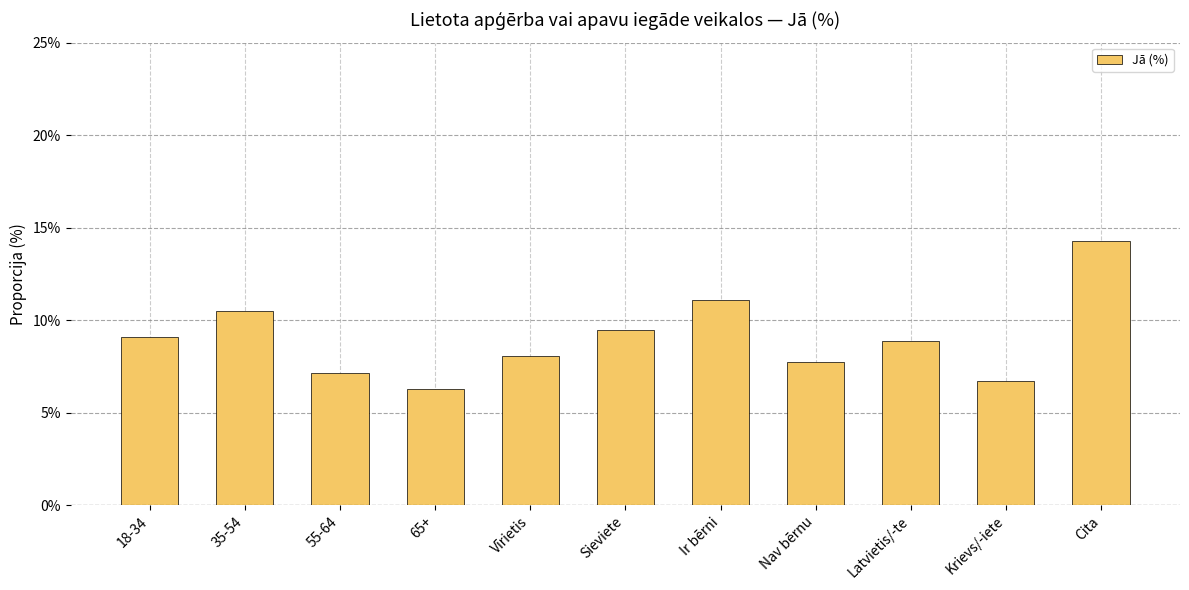

Count the number of data series in this chart.

1